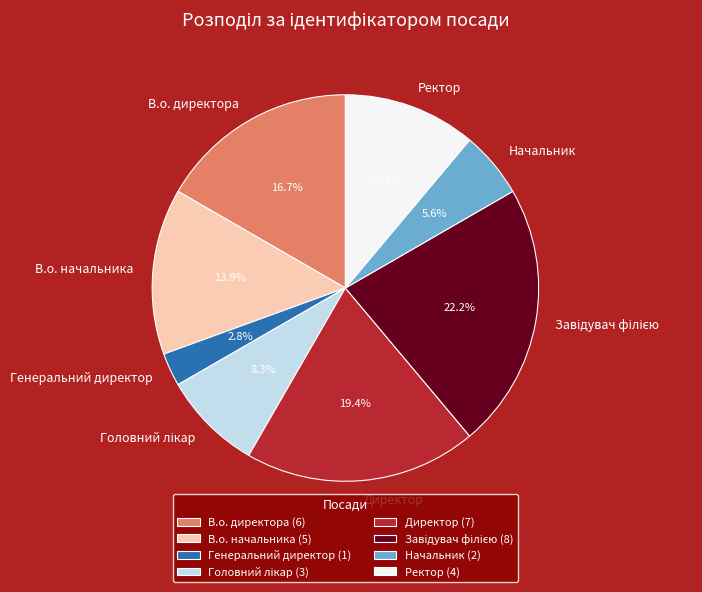

What percentage is NOT represented by Ректор?

88.9%